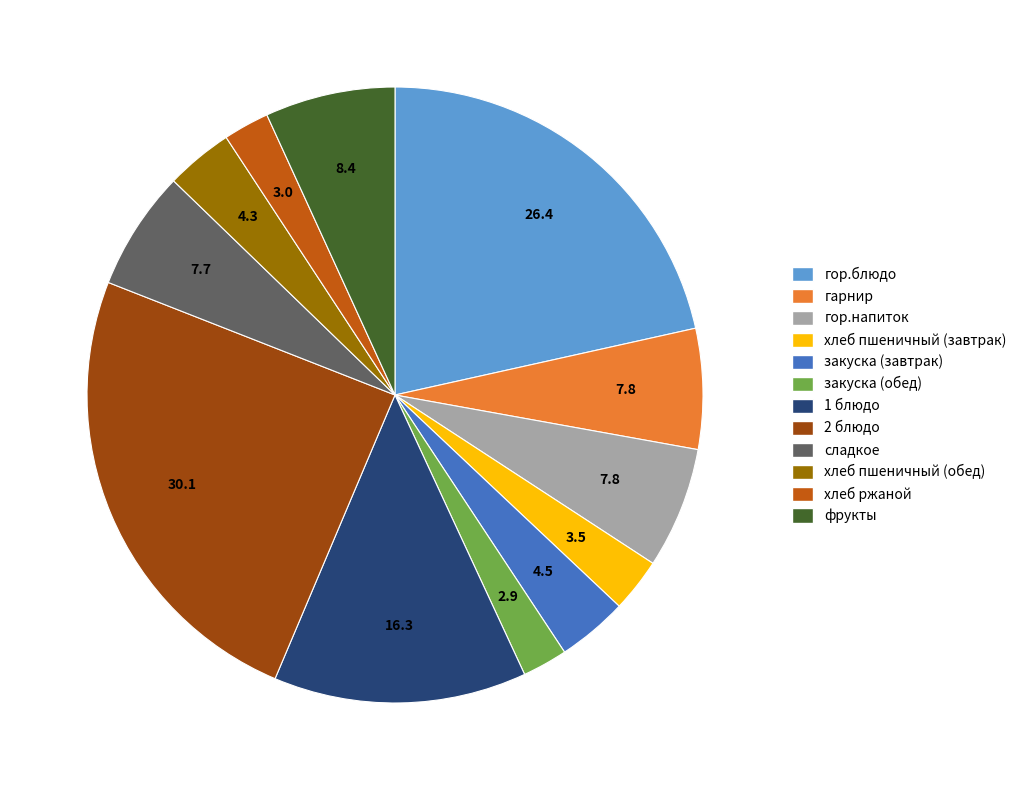

Combined, do хлеб пшеничный (обед) and гор.блюдо account for over 50%?

No